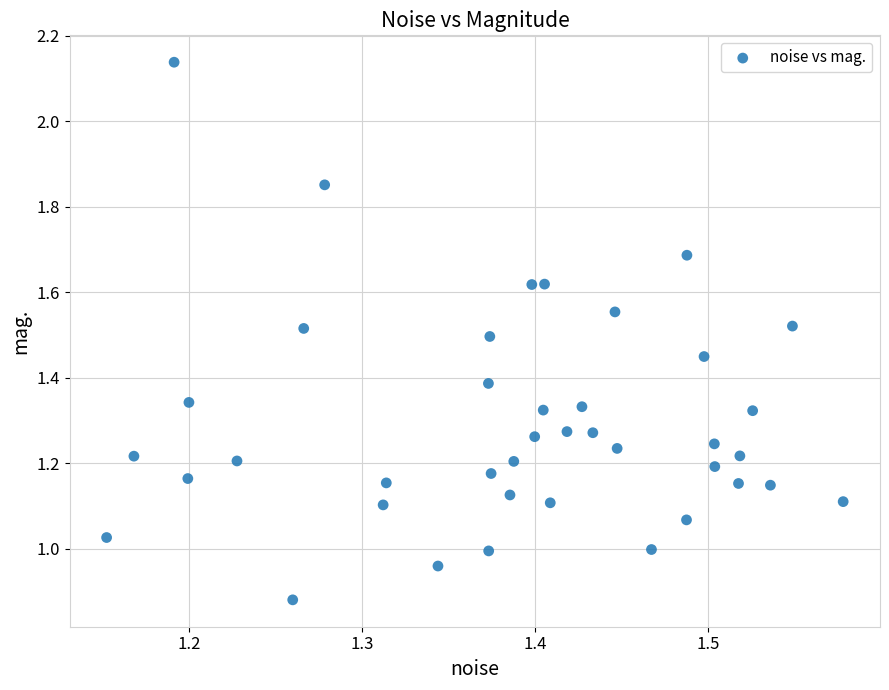

What is the range of X values (max minus min)?

0.4